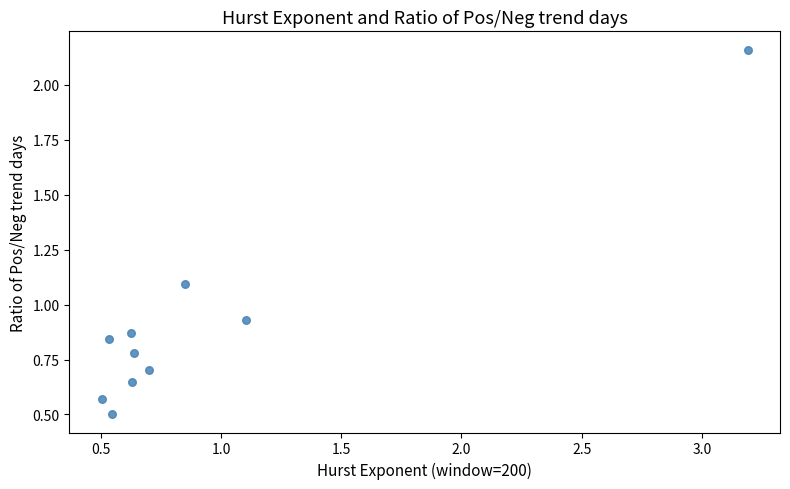

What is the range of X values (max minus min)?

2.7